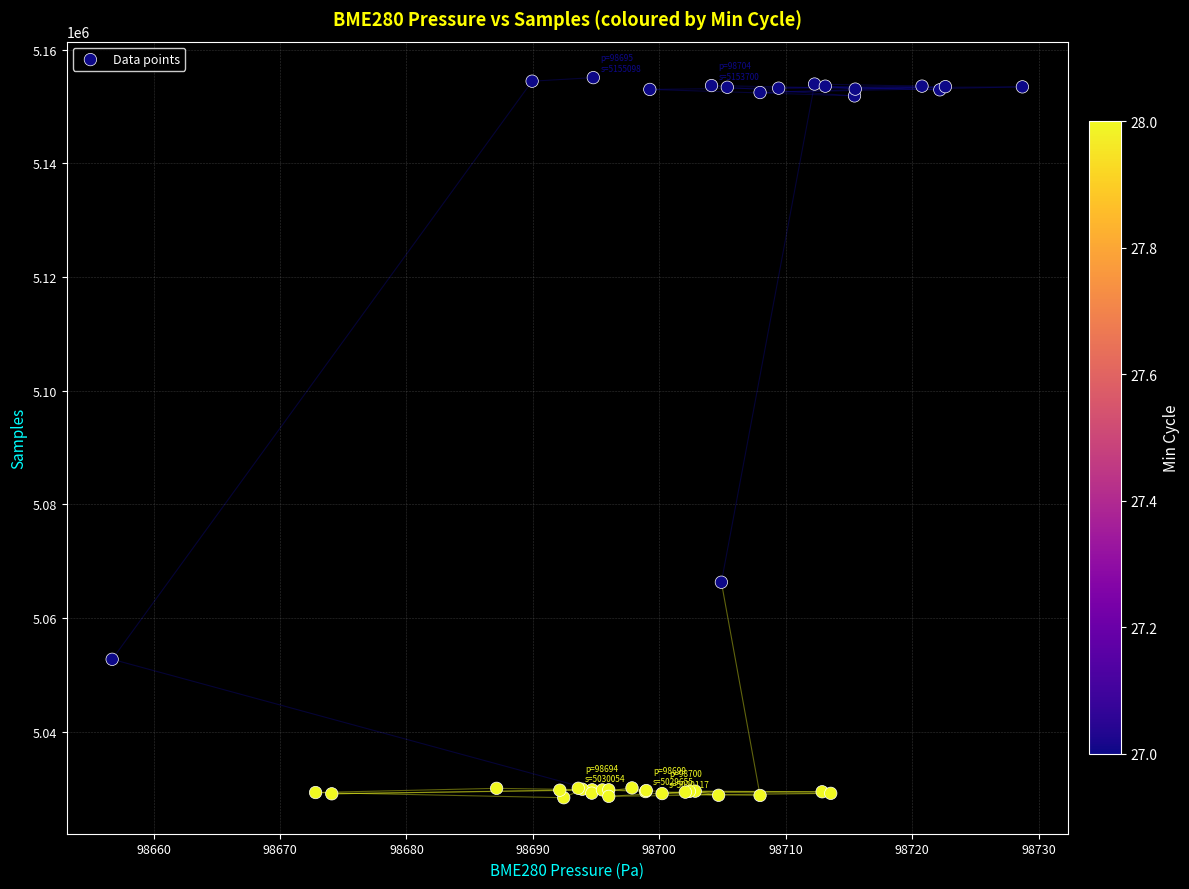

What Y value in the scatter plot is closest to 5091744?

5066308